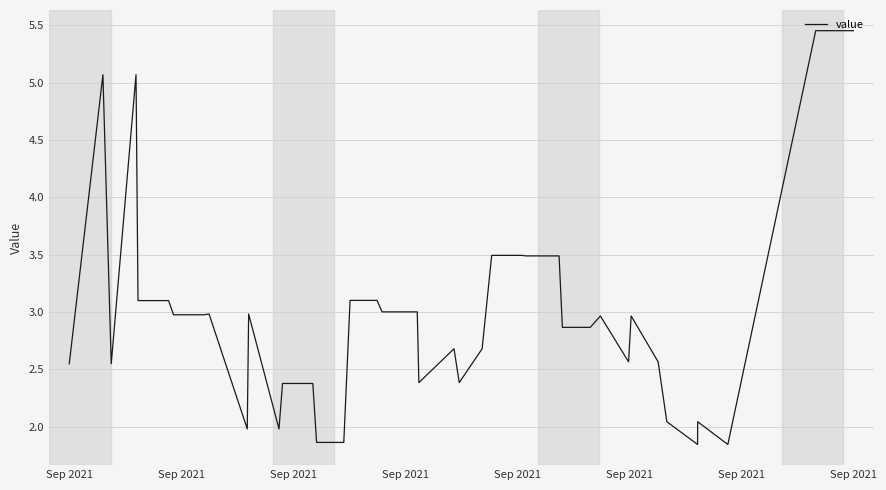

What is the difference between the maximum and minimum values?

3.6